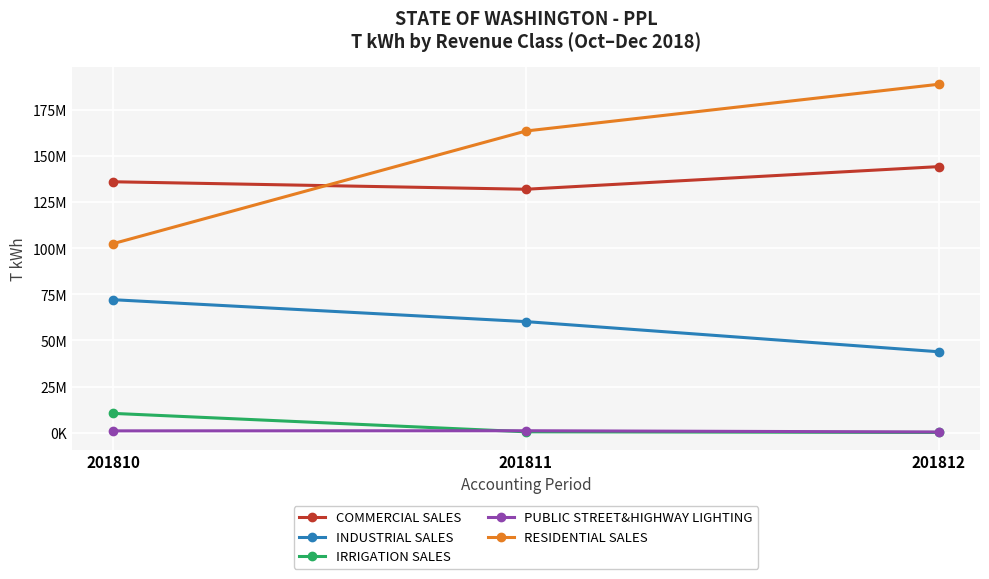

What is the value of the COMMERCIAL SALES point at the 3rd from the left?

144302573